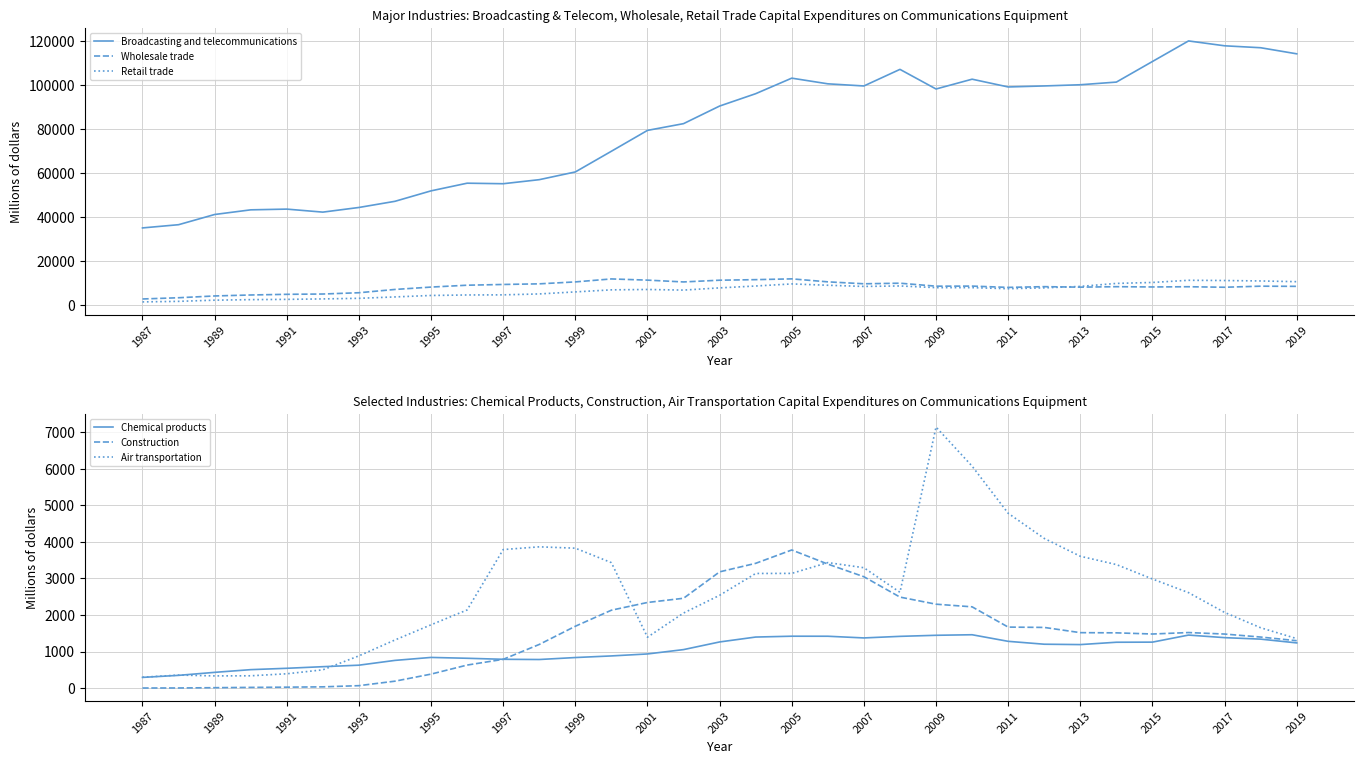

Which label corresponds to the smallest value in the chart?

1987